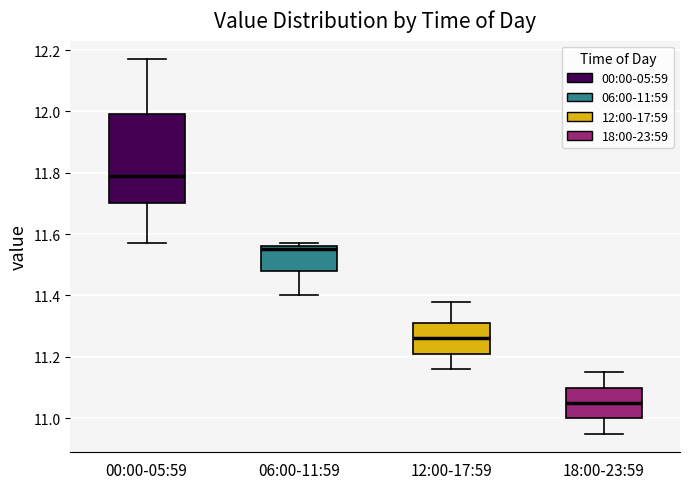

Reading left to right, read every box against the y-axis: the position of its median line, the range the box covers, and the ends of its whiskers. The values are not printed on the chart, so give them approximately, as read against the axis.

00:00-05:59: median 11.80, box 11.70 to 12.00, whiskers 11.58 to 12.18
06:00-11:59: median 11.56 (just below the box's upper edge), box 11.48 to 11.56, whiskers 11.40 to 11.58
12:00-17:59: median 11.26, box 11.22 to 11.32, whiskers 11.16 to 11.38
18:00-23:59: median 11.06, box 11.00 to 11.10, whiskers 10.96 to 11.16